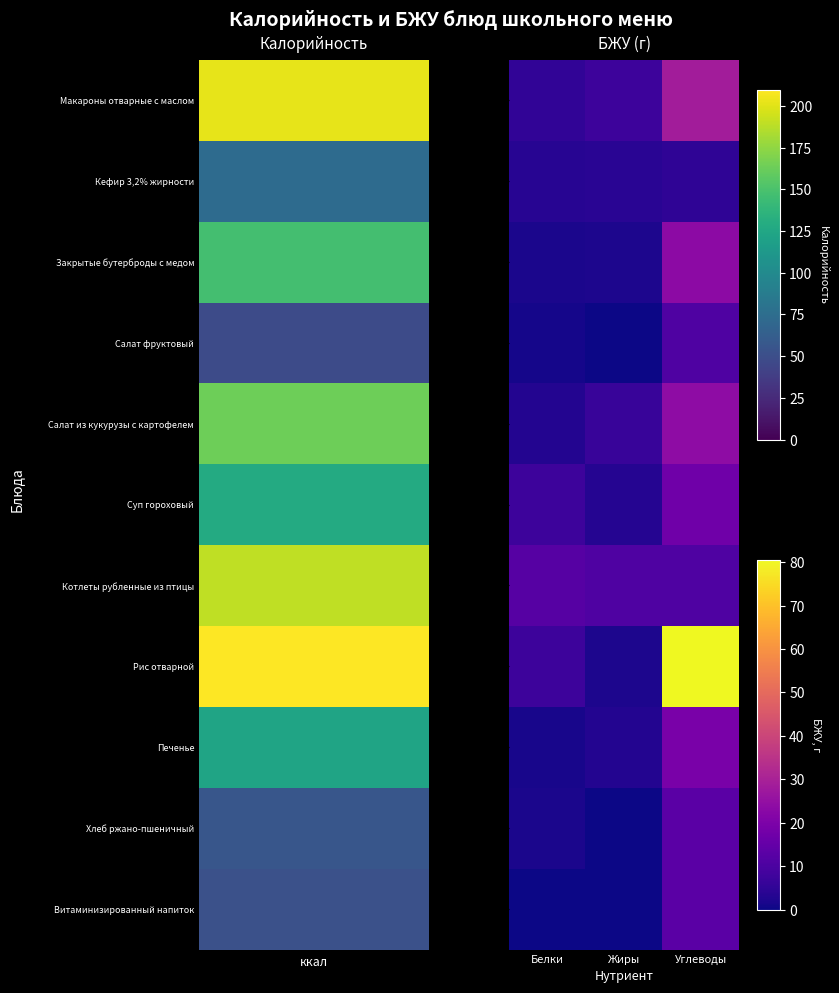

At which category is the sum across all series the highest?

Углеводы